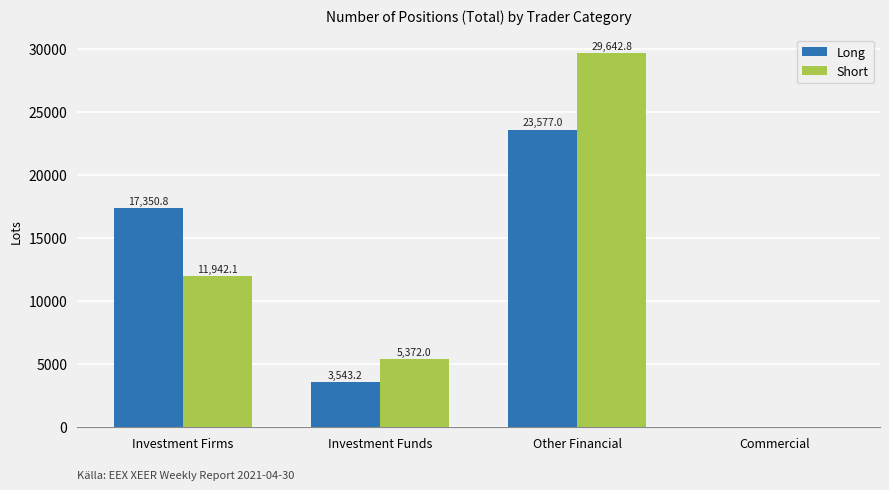

How many series are shown in this chart?

2